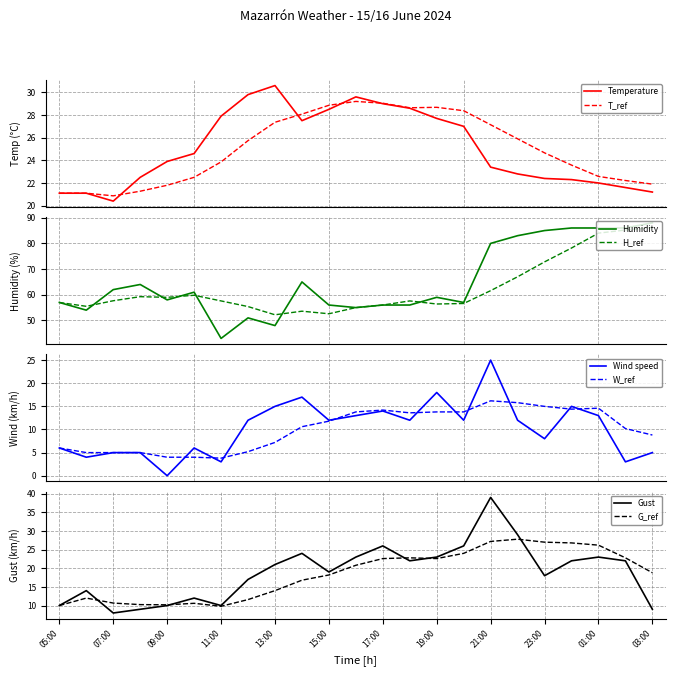

At which category does Temperature reach its first local valley?

07:00